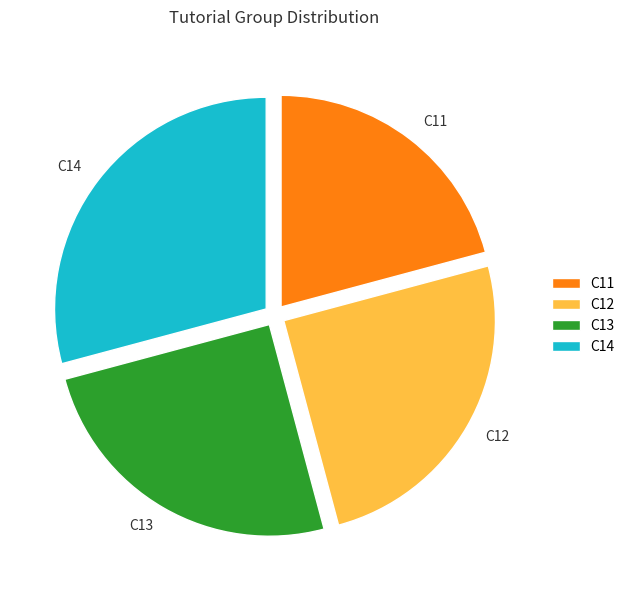

Approximately how many times larger is the value at C14 compared to C12?

1.2